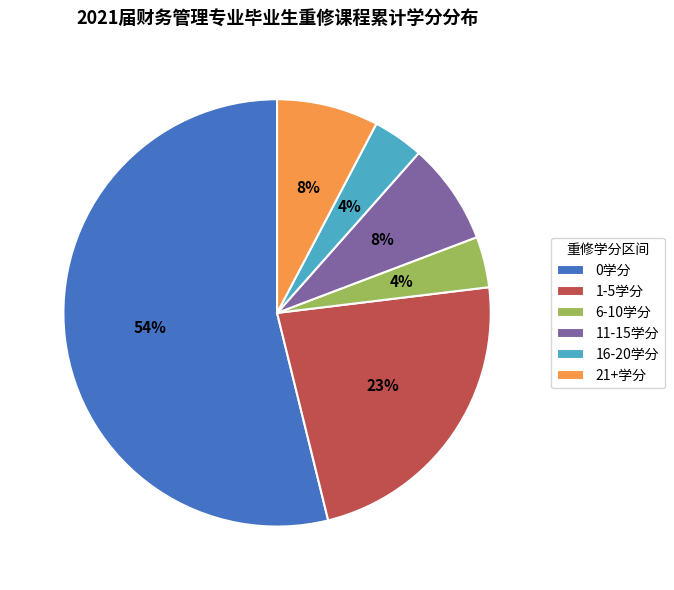

Count the number of slices in the pie.

6